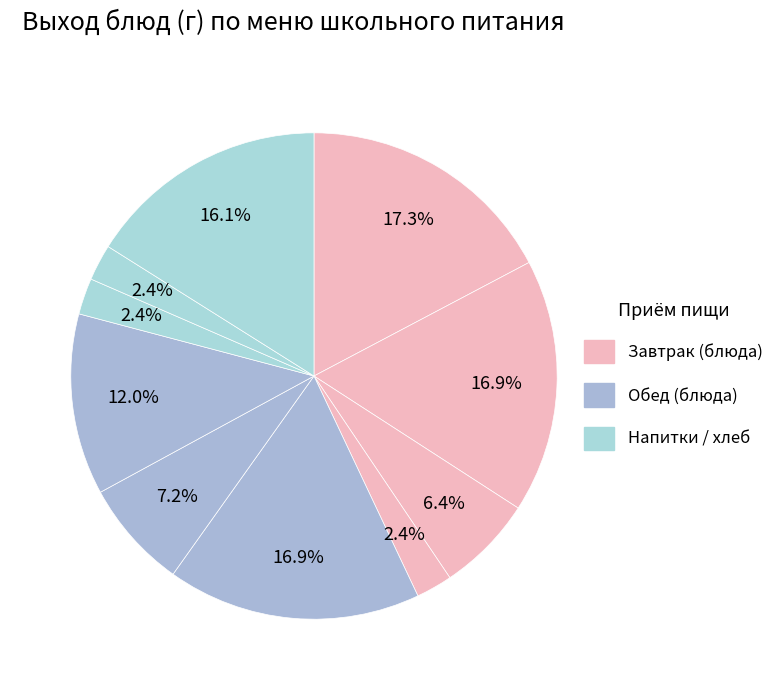

How many segments does this pie chart have?

10